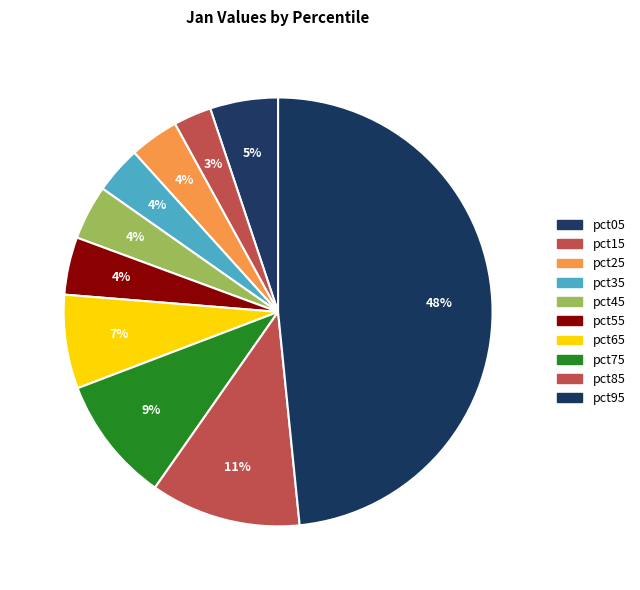

Count the number of slices in the pie.

10